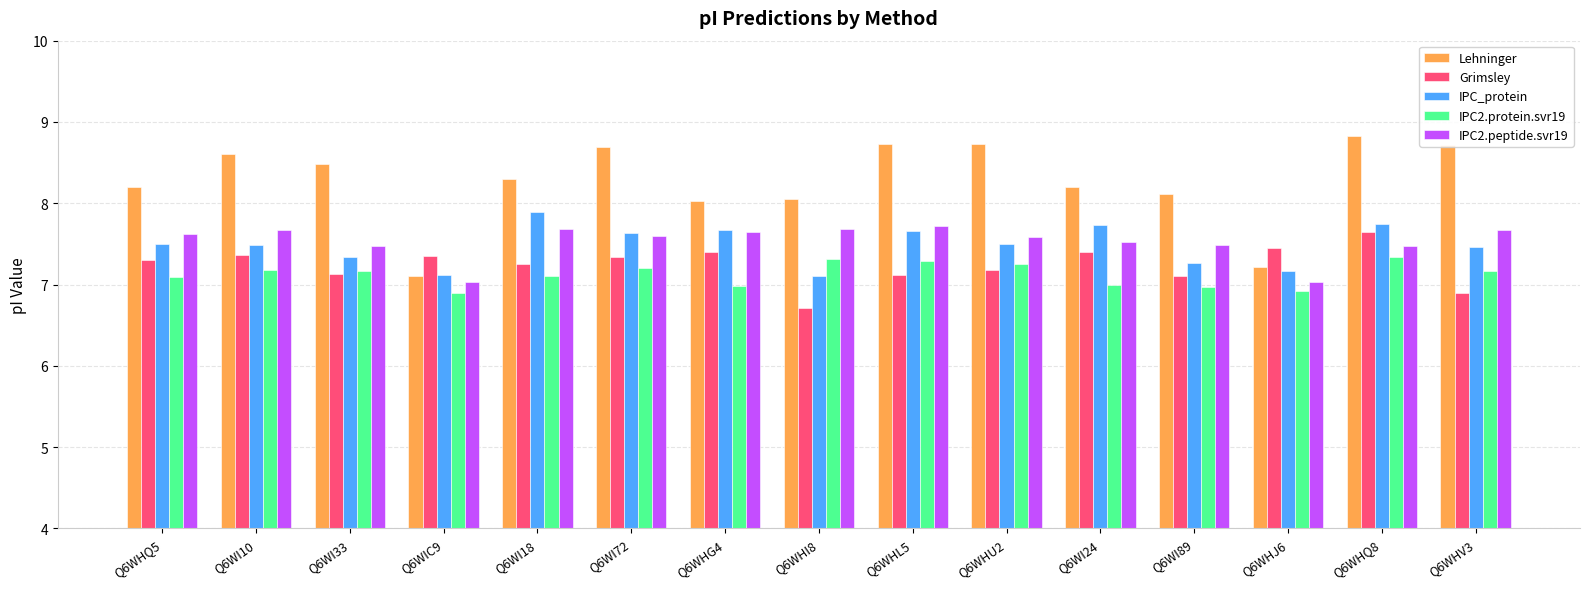

Are the bars horizontal?

No